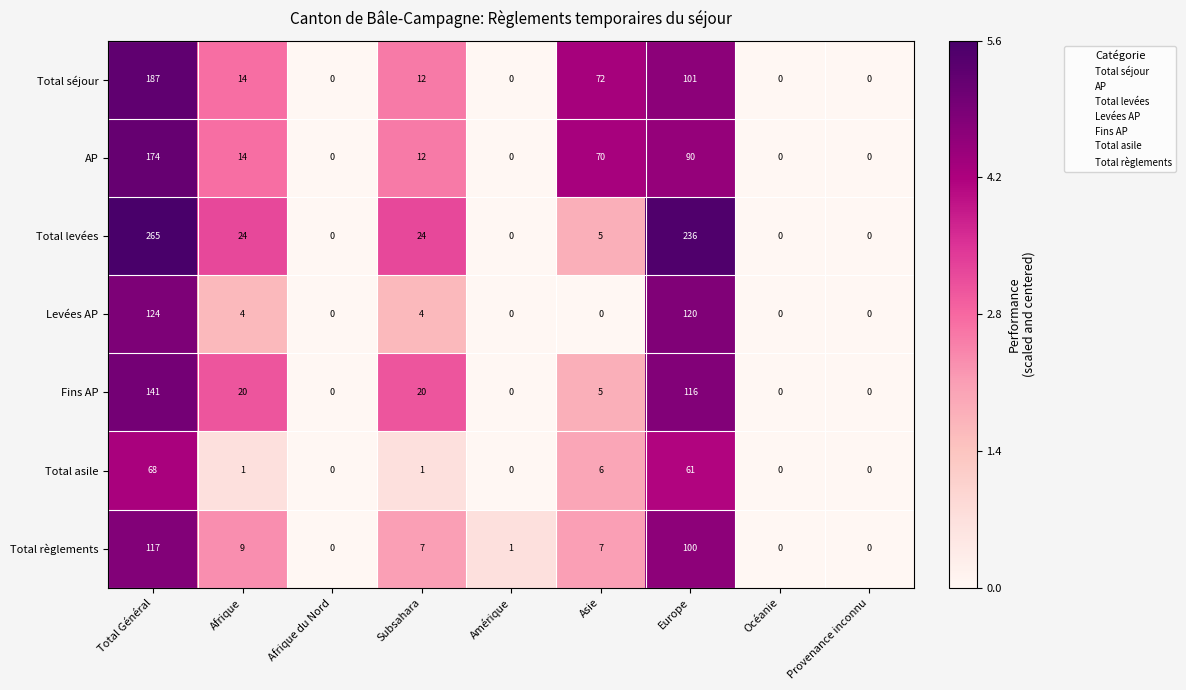

Where is AP nearest to the value 87?

Europe